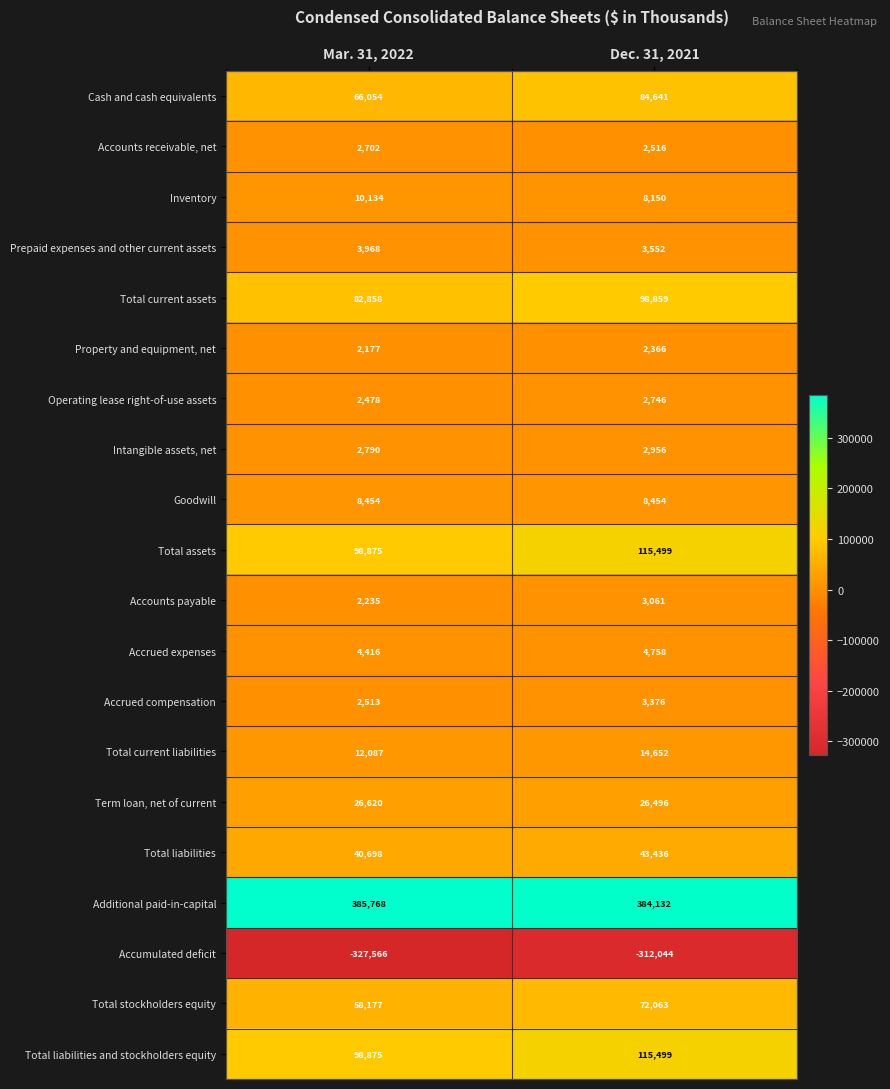

Is it true that Total current assets equals 82858 at Mar. 31, 2022?

True